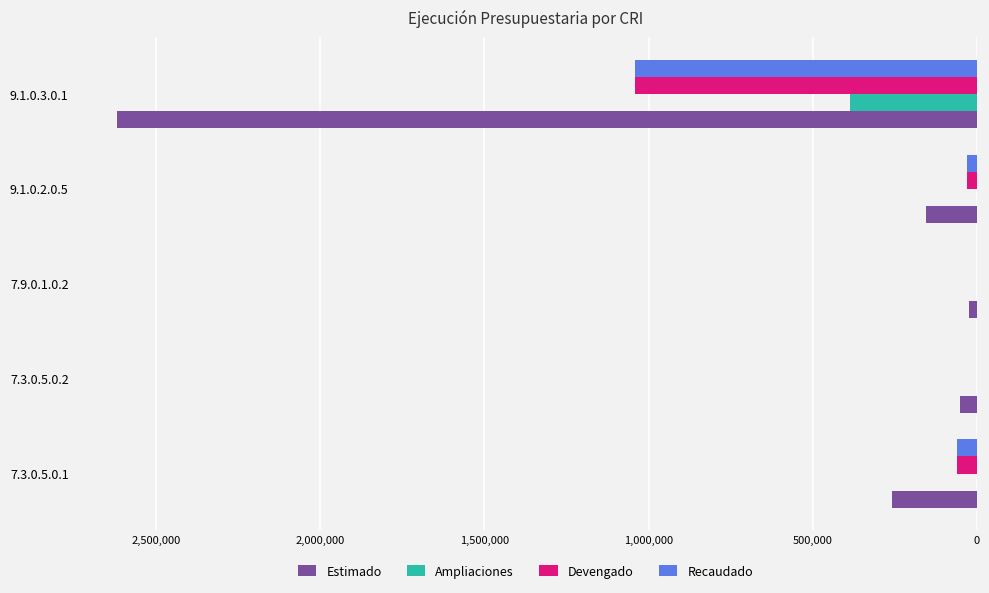

The value of Recaudado at 7.3.0.5.0.2 is 0. True or false?

True